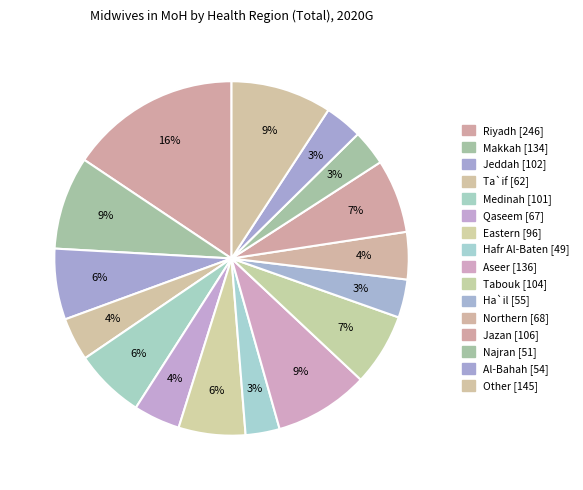

Is there any slice that represents more than half of the pie?

No